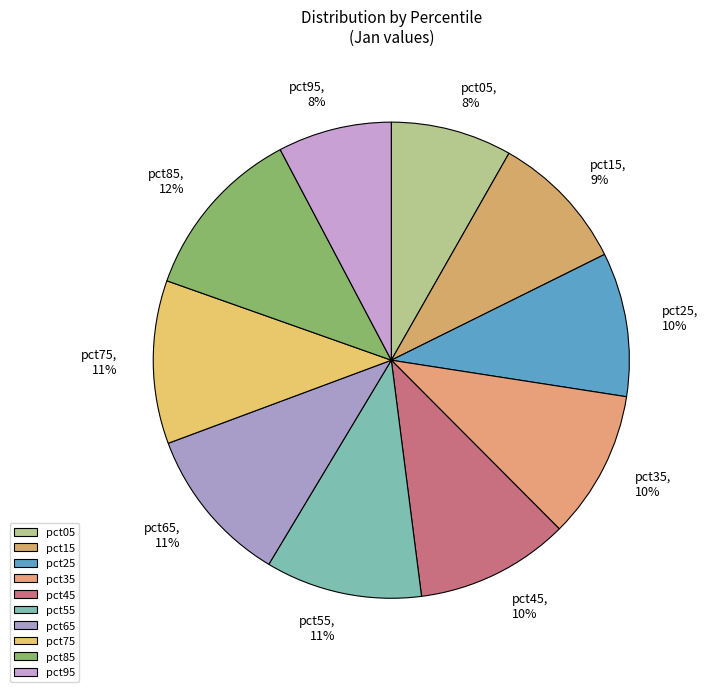

True or false: pct75 accounts for 11% of the total.

True